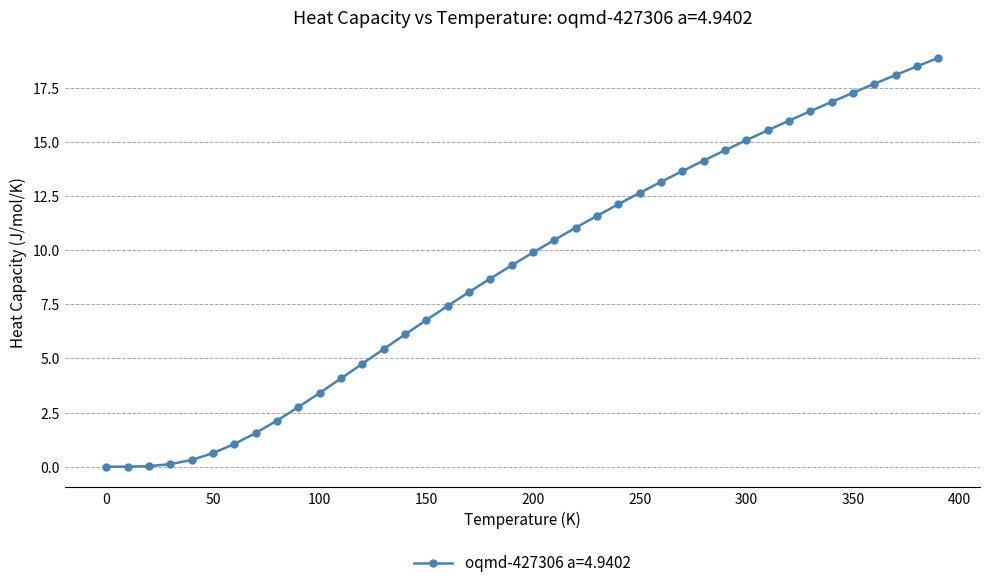

What is the greatest value displayed?

18.9